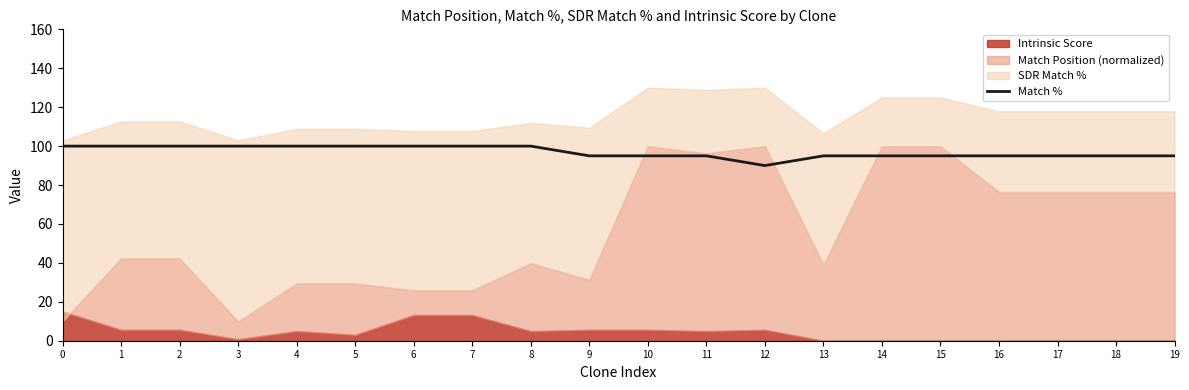

Count the number of categories in the chart.

20